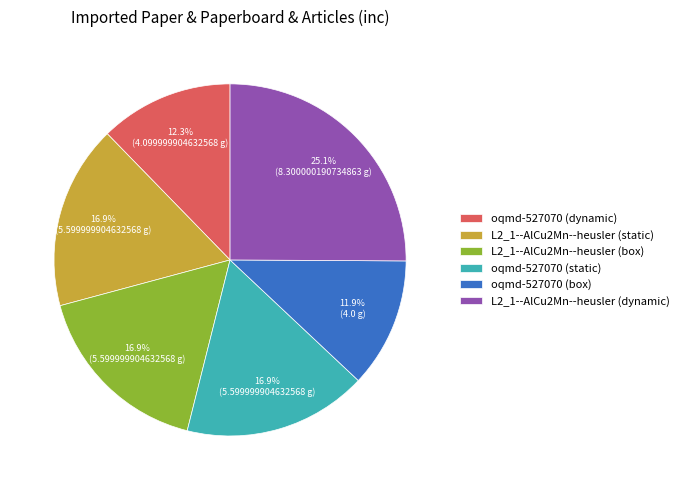

What percentage do oqmd-527070 (static) and oqmd-527070 (dynamic) together represent?

29.2%